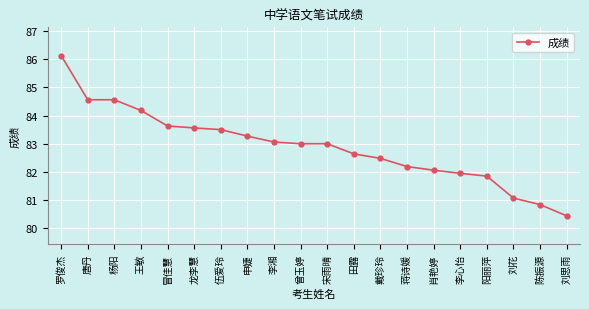

At which label does the data first exceed 83?

罗俊杰